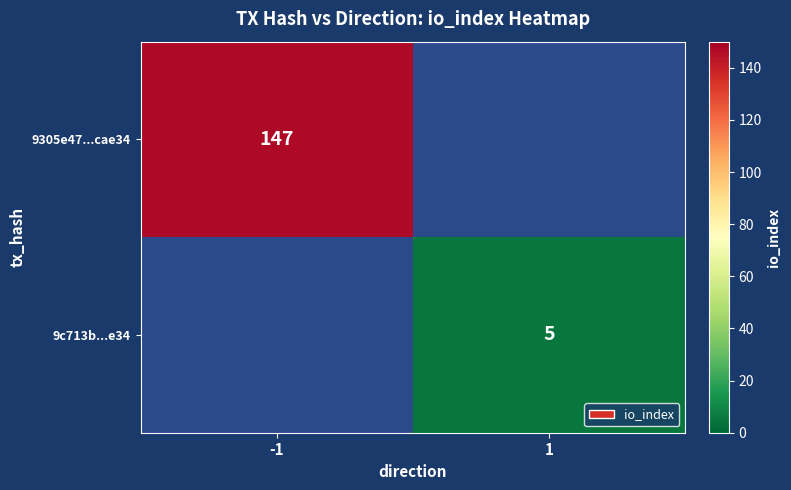

Is the value of 9305e47...cae34 at -1 greater than the value of 9c713b...e34 at 1?

Yes